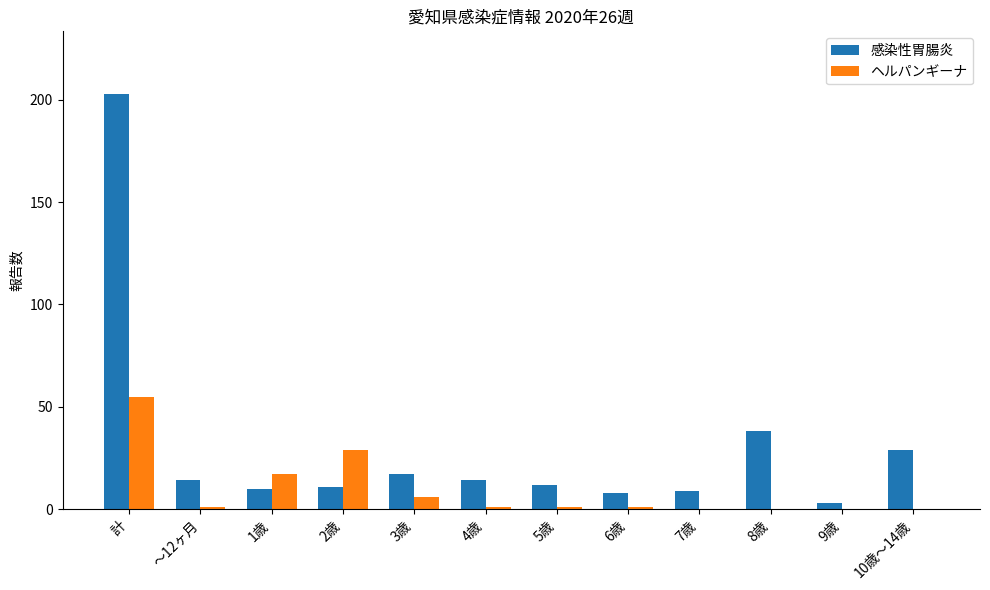

Where does the 感染性胃腸炎 series first go above 14?

計